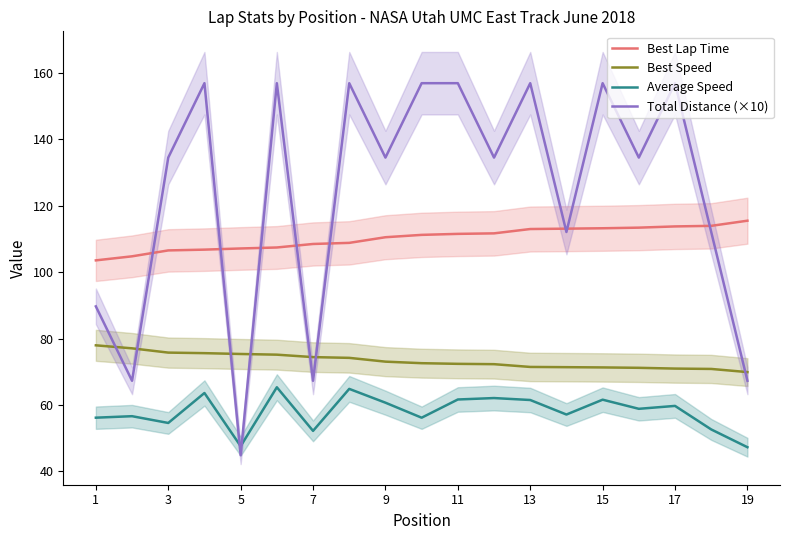

True or false: Average Speed has a value of 95.8 at 3.

False